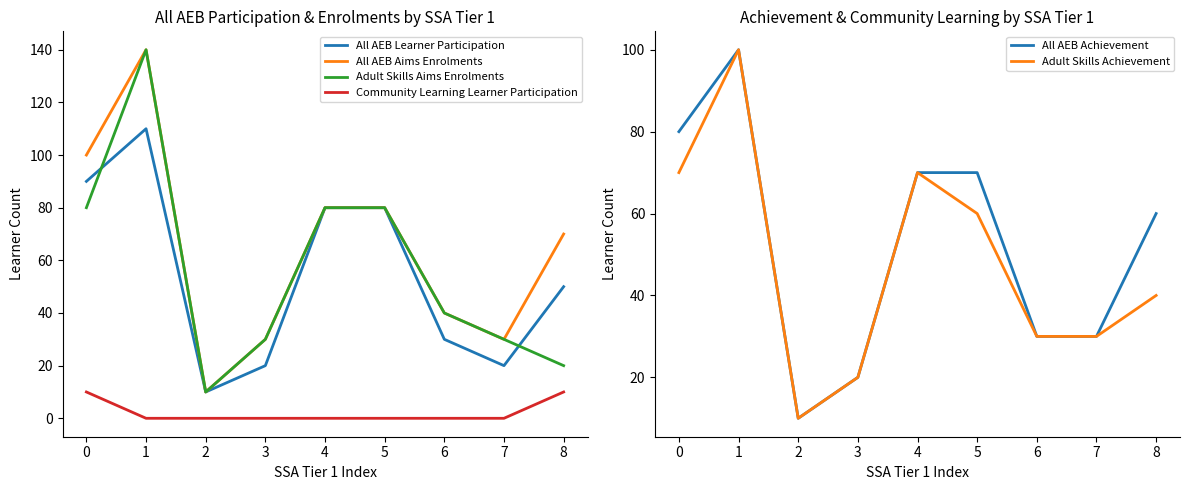

True or false: All AEB Achievement has a value of 40 at 6.

False